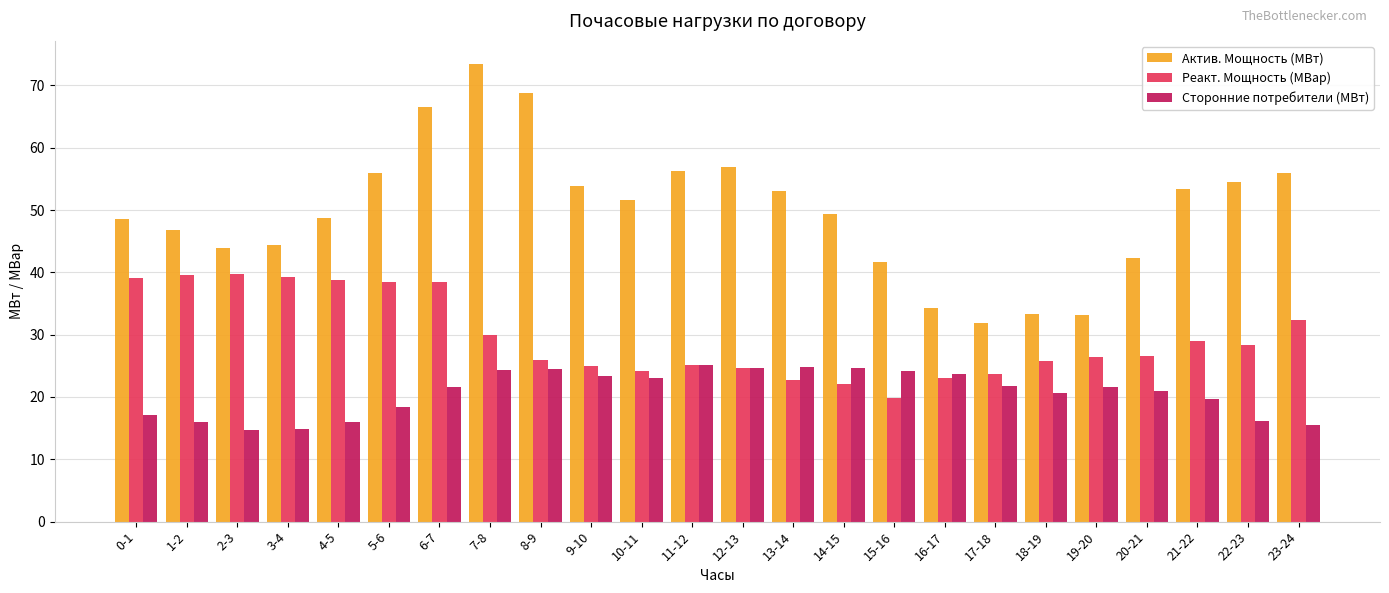

At which label does Актив. Мощность (МВт) first exceed 51?

5-6